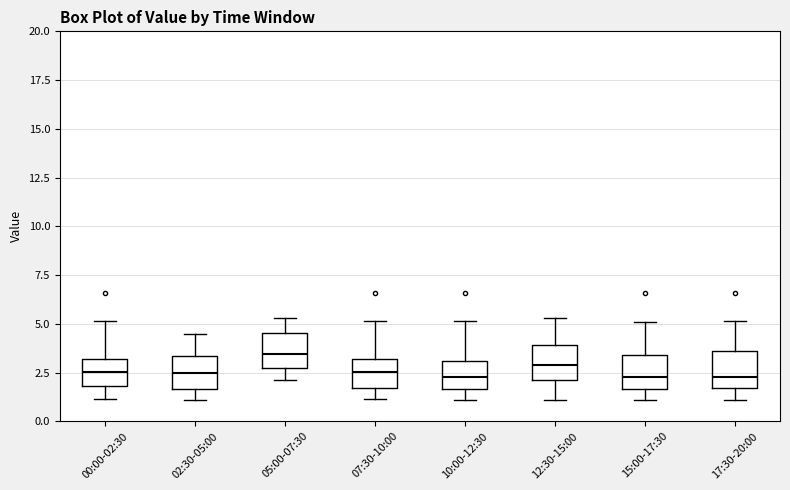

Where does the median line of the box for 05:00-07:30 sit on the y-axis? The values are not printed on the chart, so give them approximately, as read against the axis.

3.5